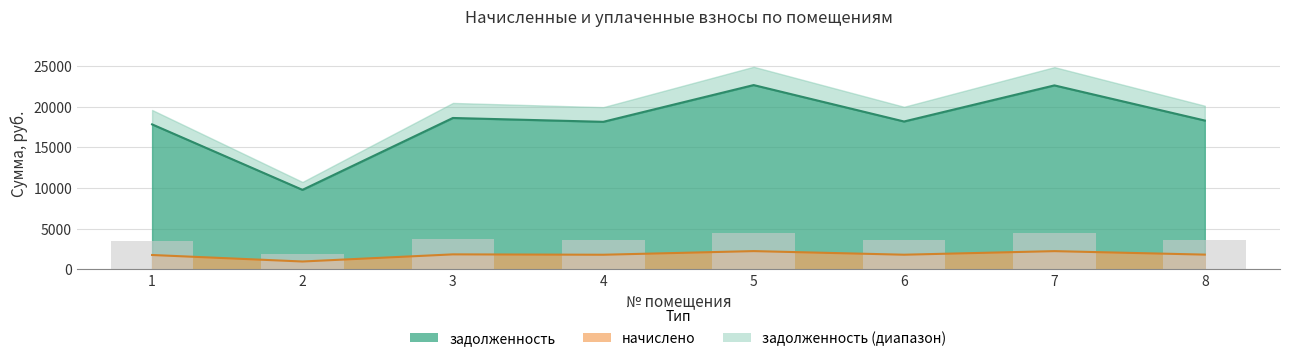

What is the greatest value displayed?

22669.2